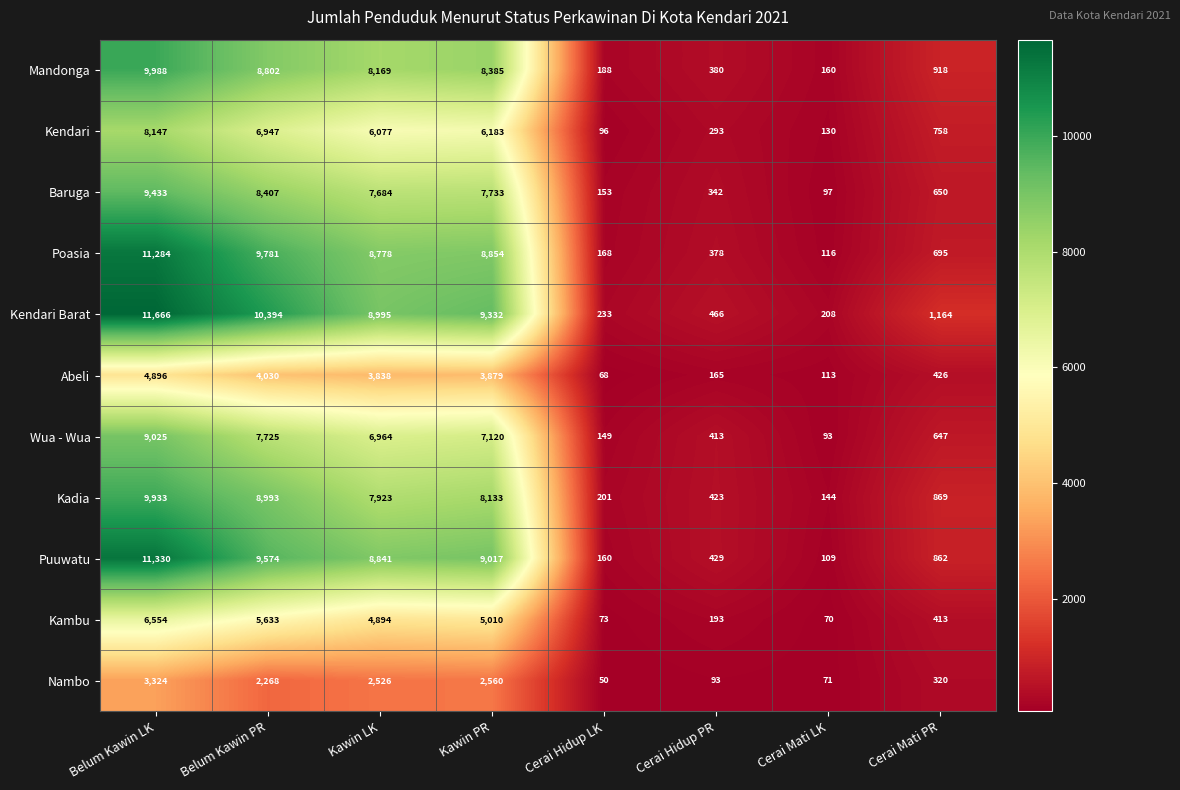

What is the minimum value shown in the chart?

50